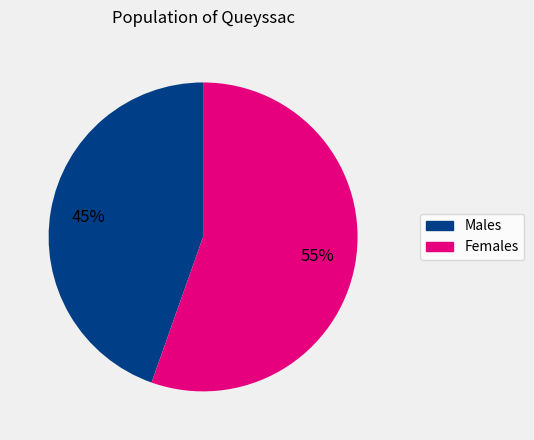

To the nearest percent, what is the average slice percentage?

50%